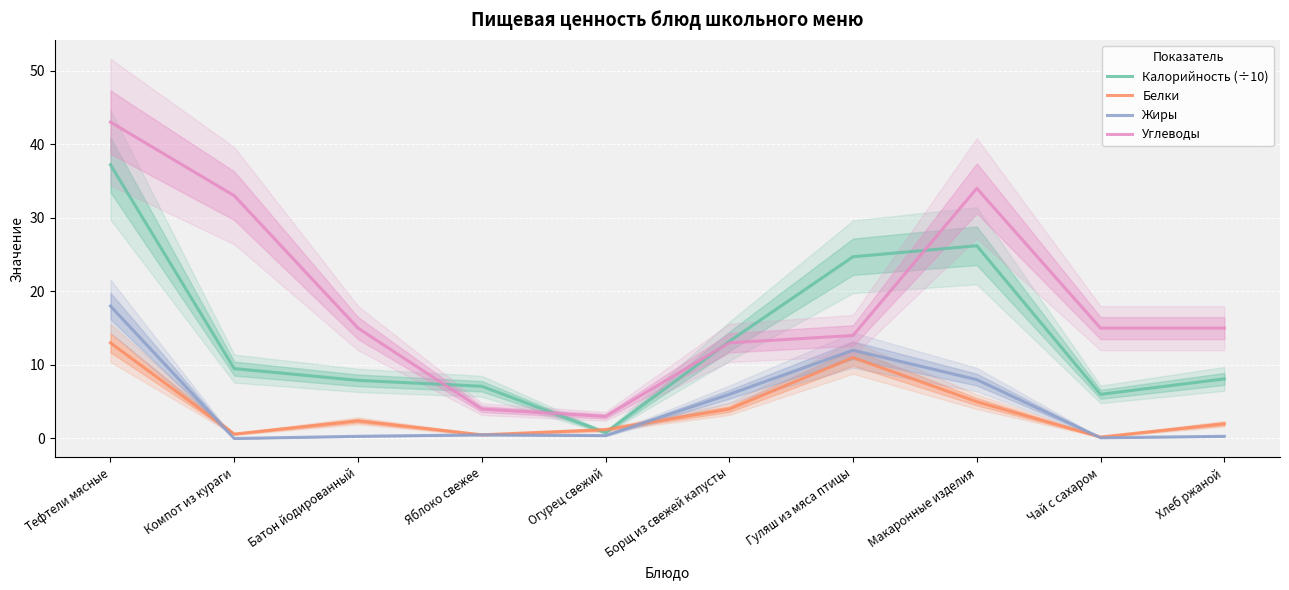

At which category does the chart reach its peak across all series?

Тефтели мясные